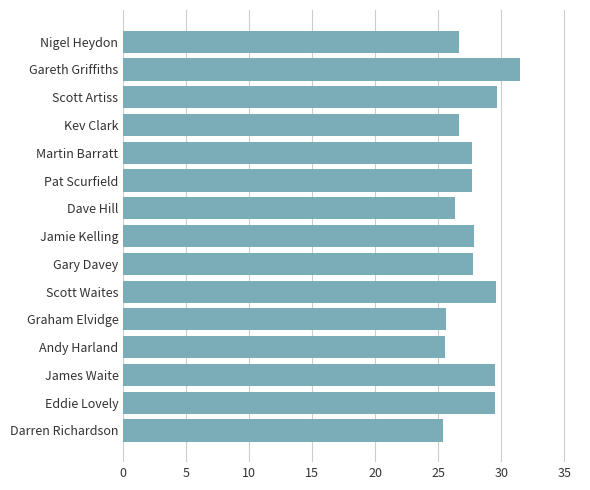

Does the chart contain any negative values?

No